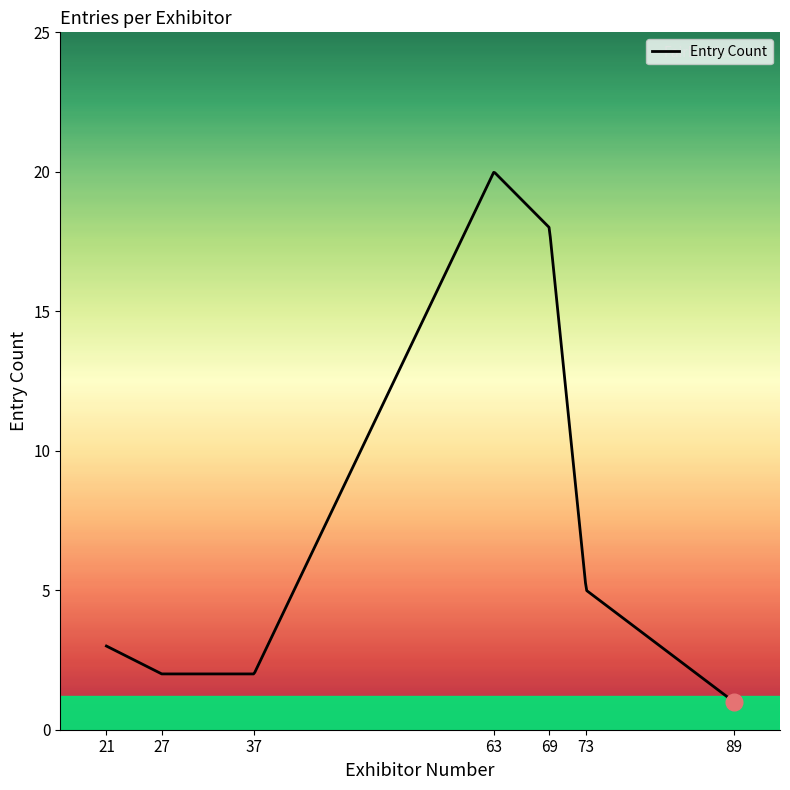

What is the difference between the maximum and minimum values?

19.0